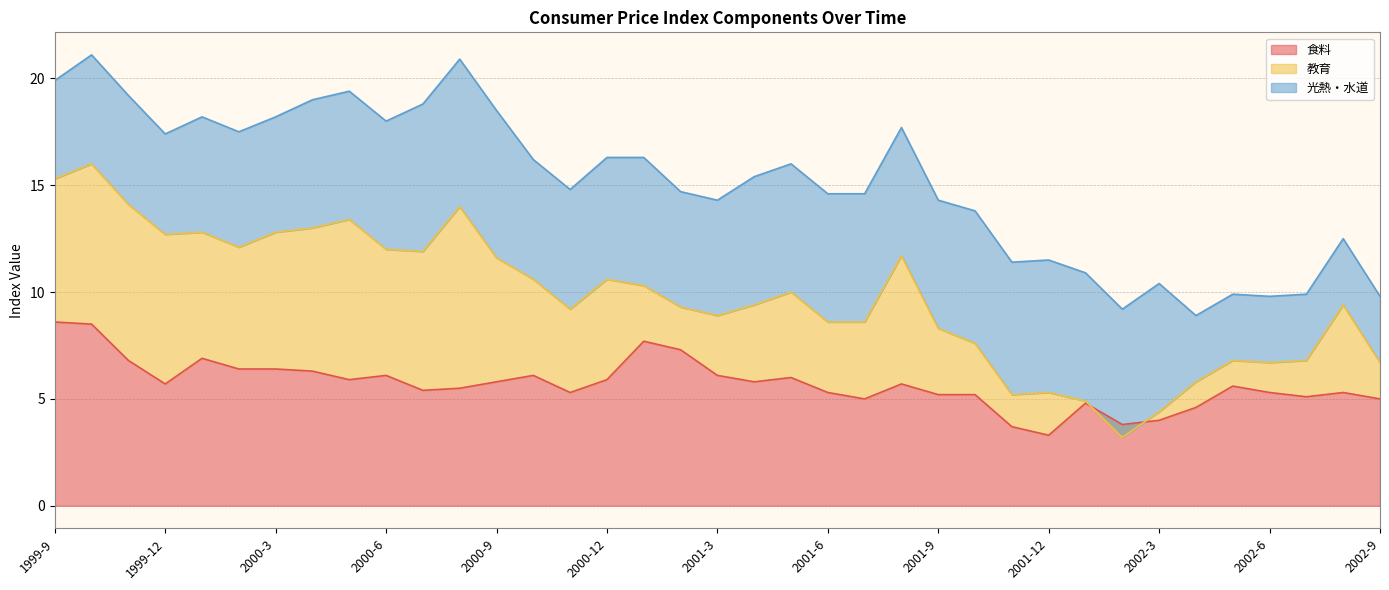

Does the chart display data point markers on the line(s)?

No